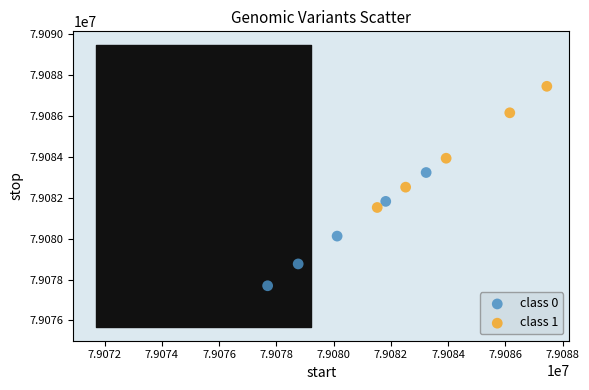

What are all the series names shown in the legend?

class 0, class 1